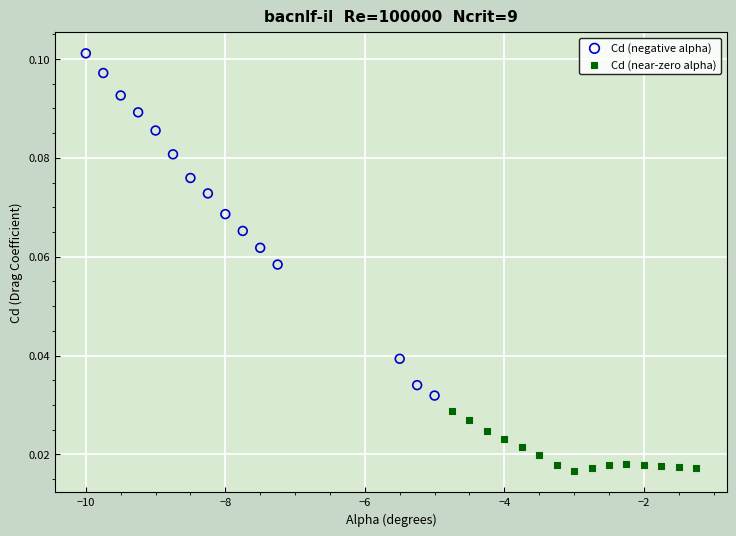

What are all the series names shown in the legend?

Cd (negative alpha), Cd (near-zero alpha)